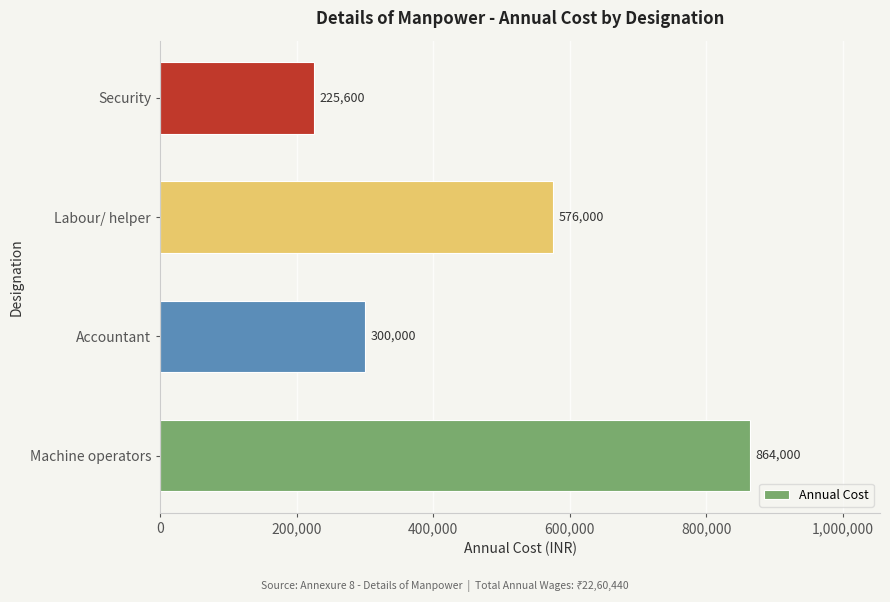

Approximately how many times larger is the value at Labour/ helper compared to Security?

2.6